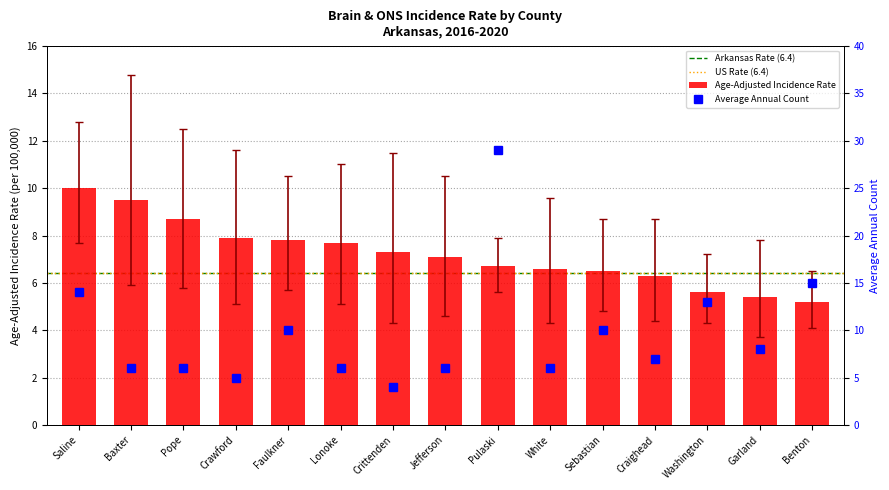

How many bars are there in total?

15